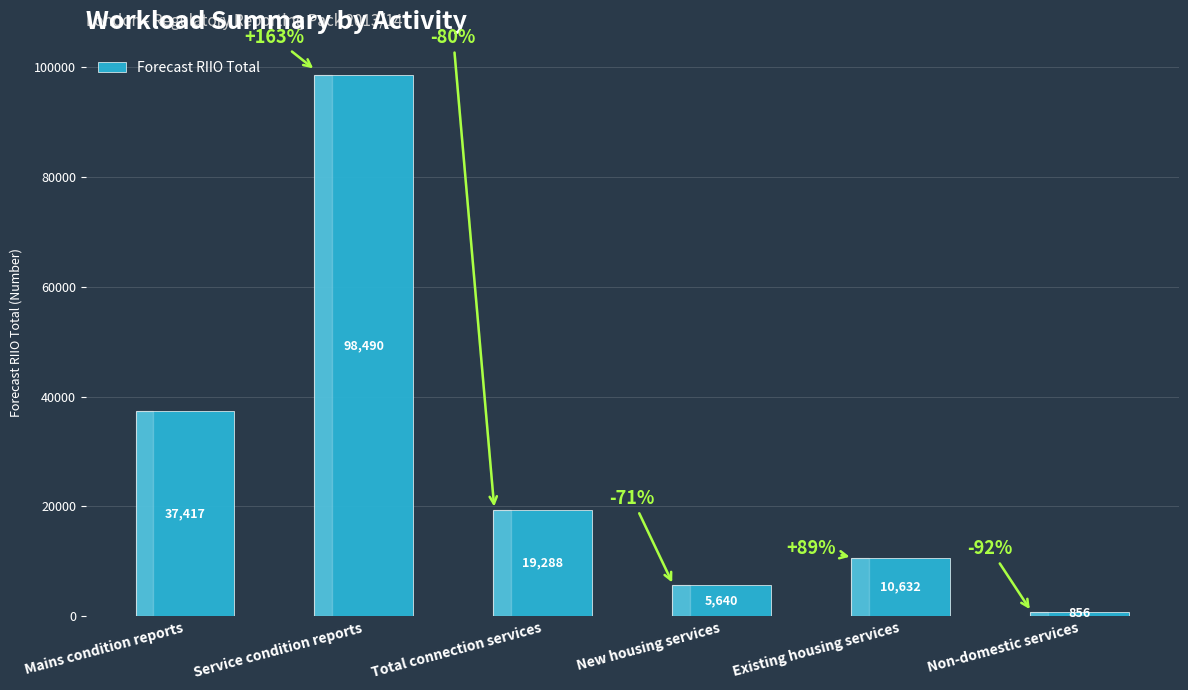

At which label is the value closest to 49673?

Mains condition reports